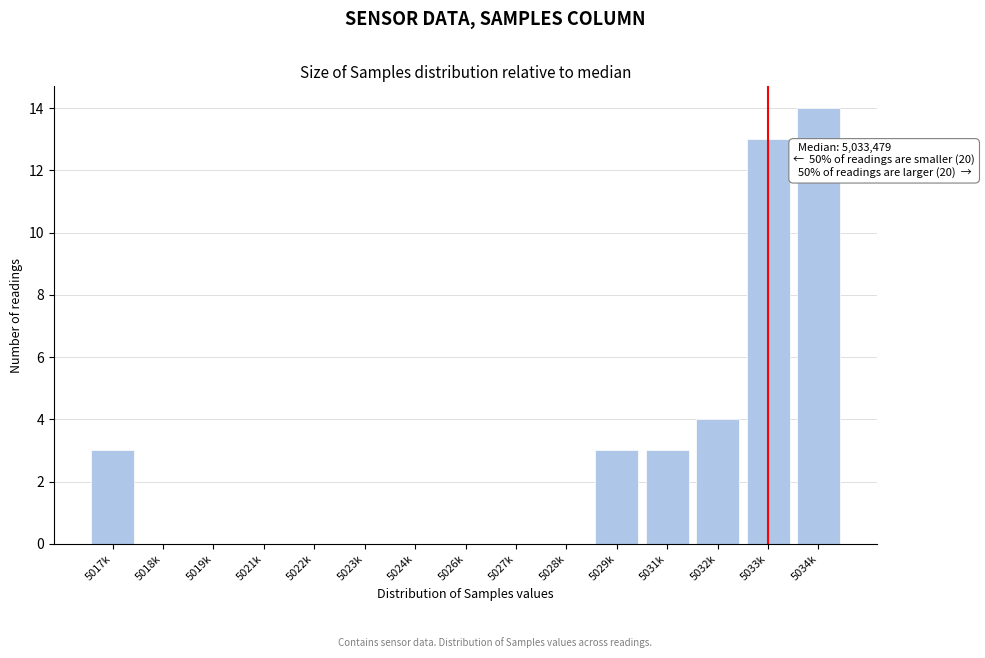

Reading right to left, list all the values displayed in this chart.

5034k=14	5033k=13	5032k=4	5031k=3	5029k=3	5028k=0	5027k=0	5026k=0	5024k=0	5023k=0	5022k=0	5021k=0	5019k=0	5018k=0	5017k=3